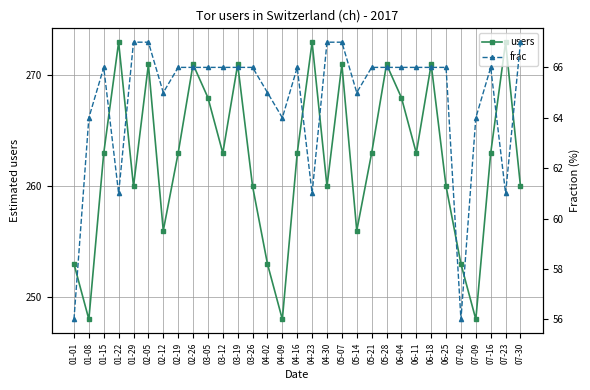

What is the total value across all series at 01-01?

309